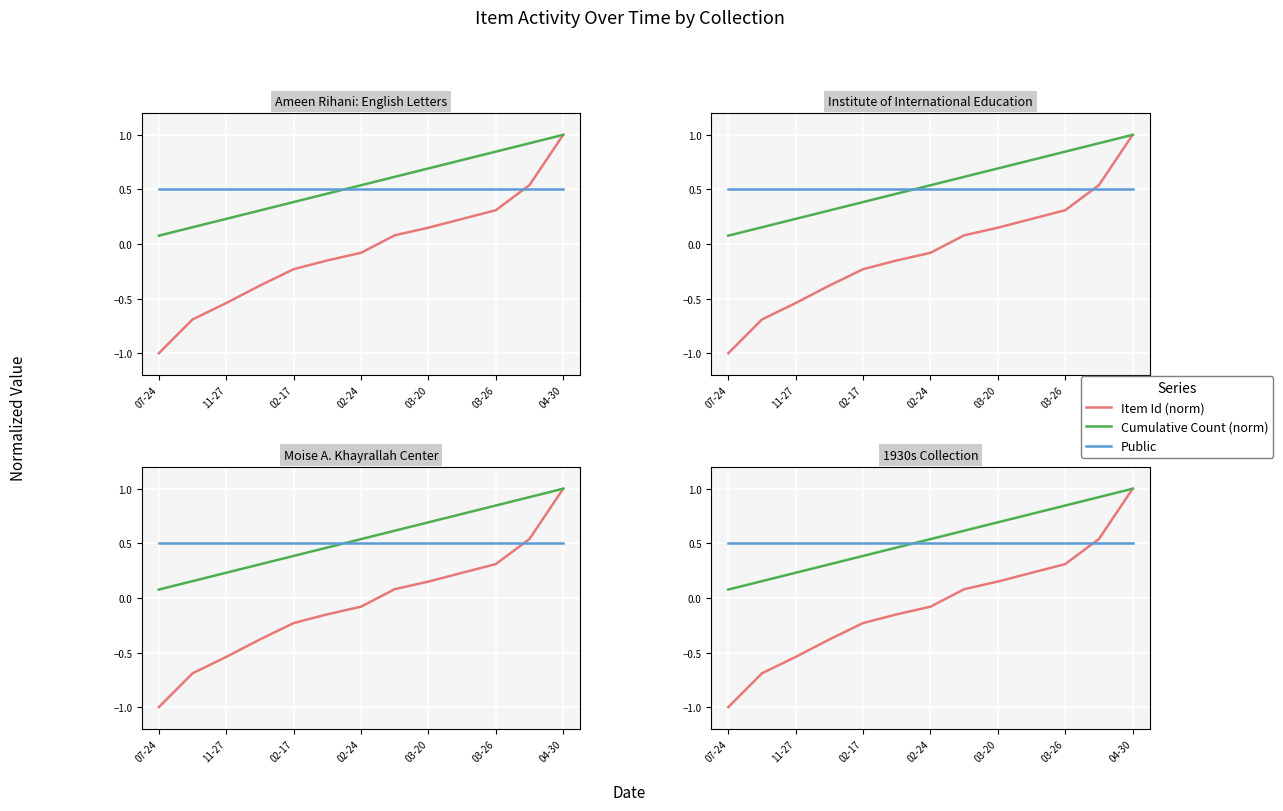

Is the value of Cumulative Count (norm) at 03-20 greater than the value of Item Id (norm) at 04-30?

No